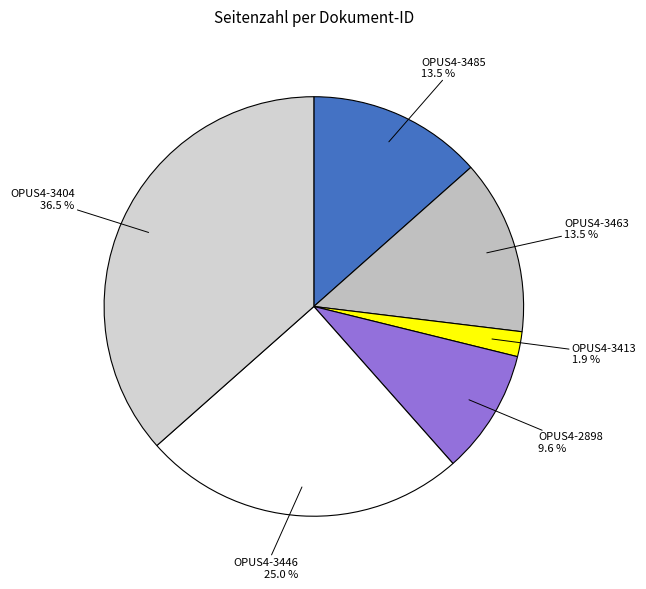

What percentage do OPUS4-2898 and OPUS4-3463 together represent?

23.1%